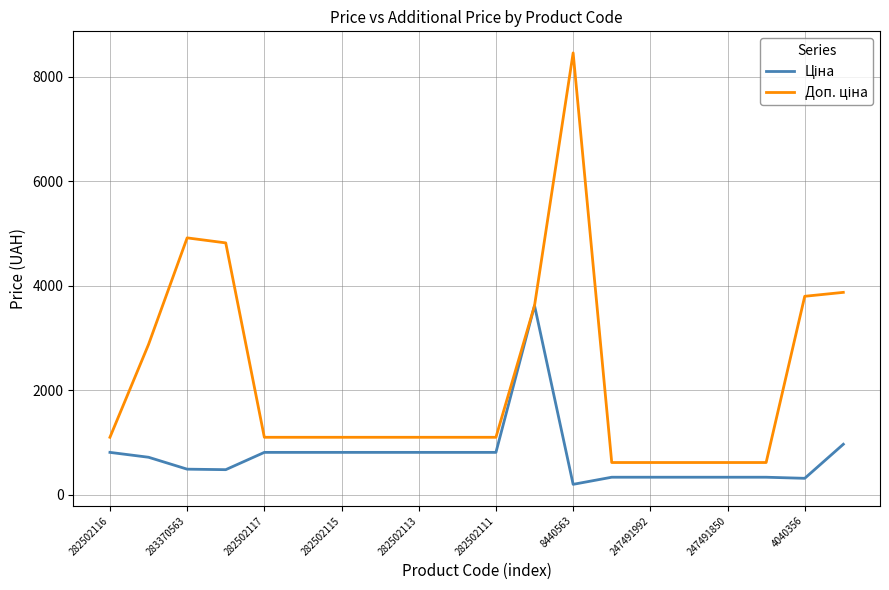

What is the greatest value displayed?

8456.7